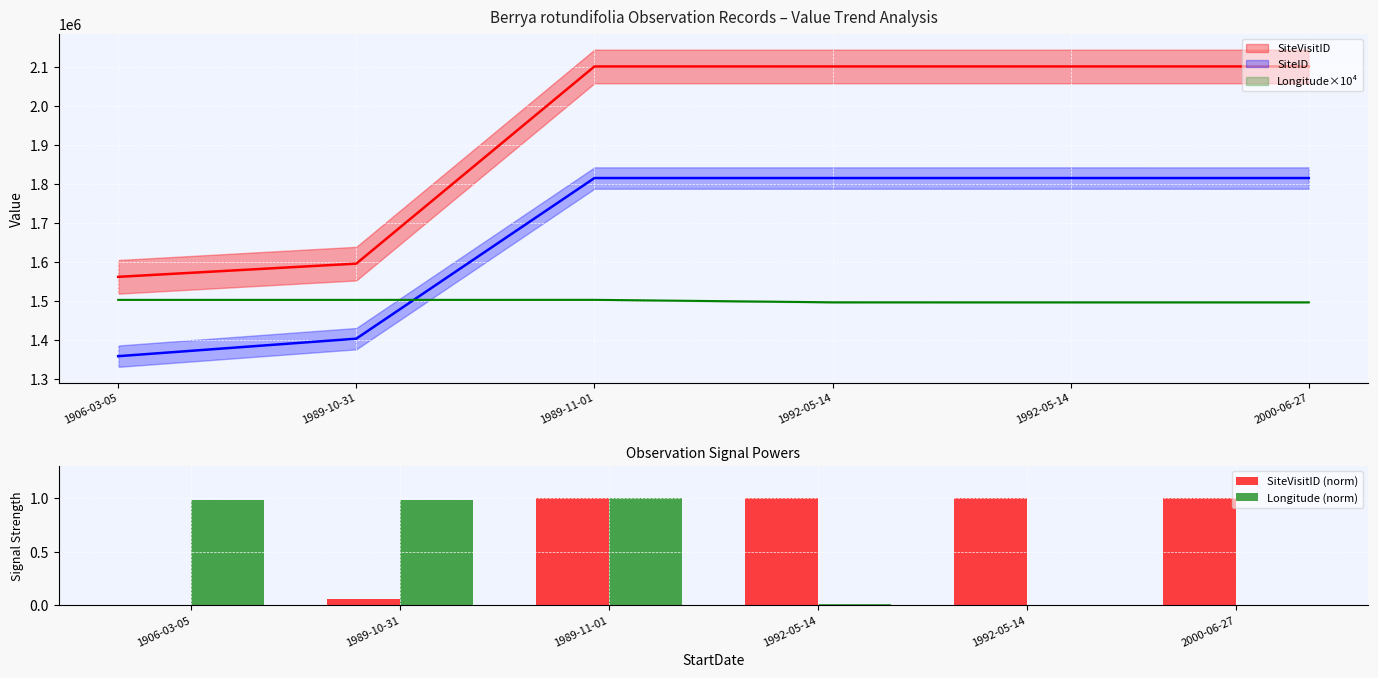

Read the Longitude (norm) value at 1989-11-01.

1.0